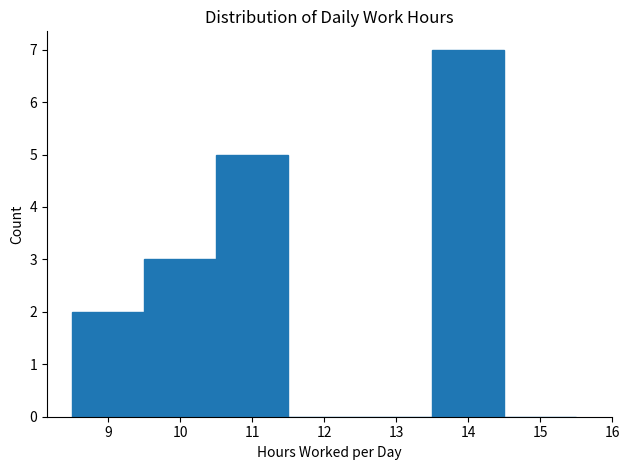

Which range on the x-axis has the tallest bar?

13.5 to 14.5